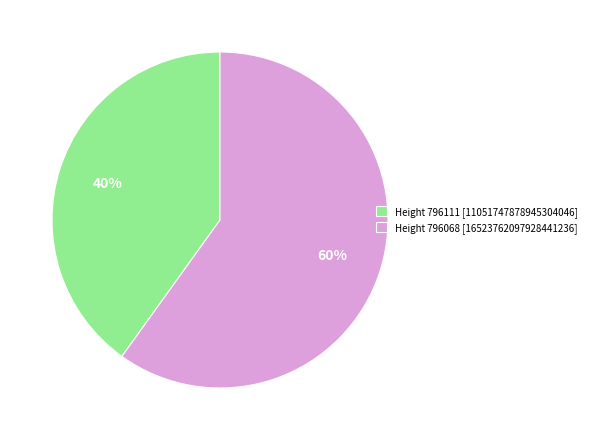

Do Height 796068 and Height 796111 together represent more than half of the pie?

Yes